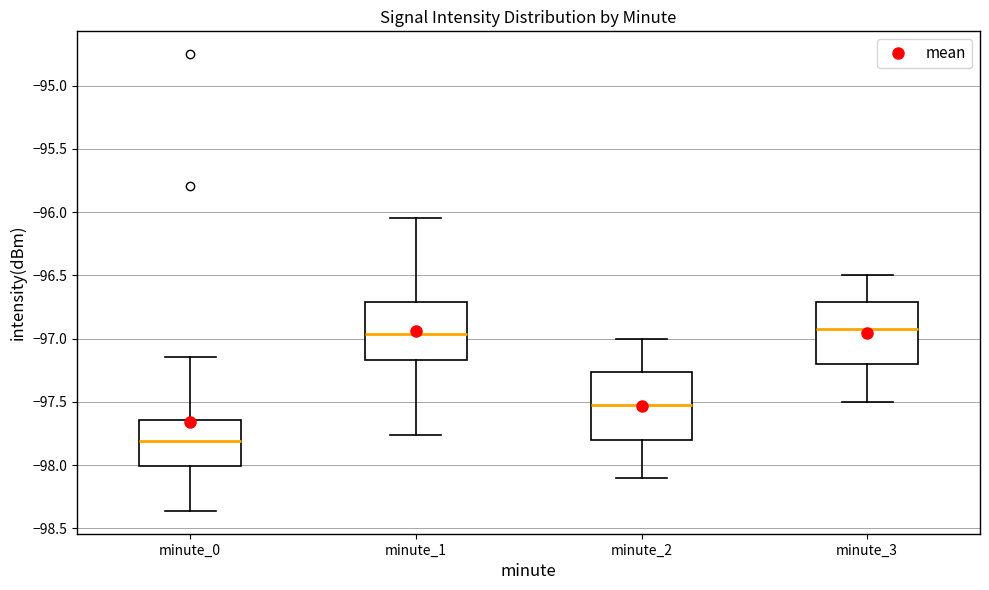

Reading left to right, transcribe this box plot: for each box, give where its median line is, the range the box spans, and where its two whiskers end, as read against the y-axis. The values are not printed on the chart, so give them approximately, as read against the axis.

minute_0: median -97.80, box -98.00 to -97.65, whiskers -98.35 to -97.15
minute_1: median -96.95, box -97.15 to -96.70, whiskers -97.75 to -96.05
minute_2: median -97.50, box -97.80 to -97.25, whiskers -98.10 to -97.00
minute_3: median -96.90, box -97.20 to -96.70, whiskers -97.50 to -96.50